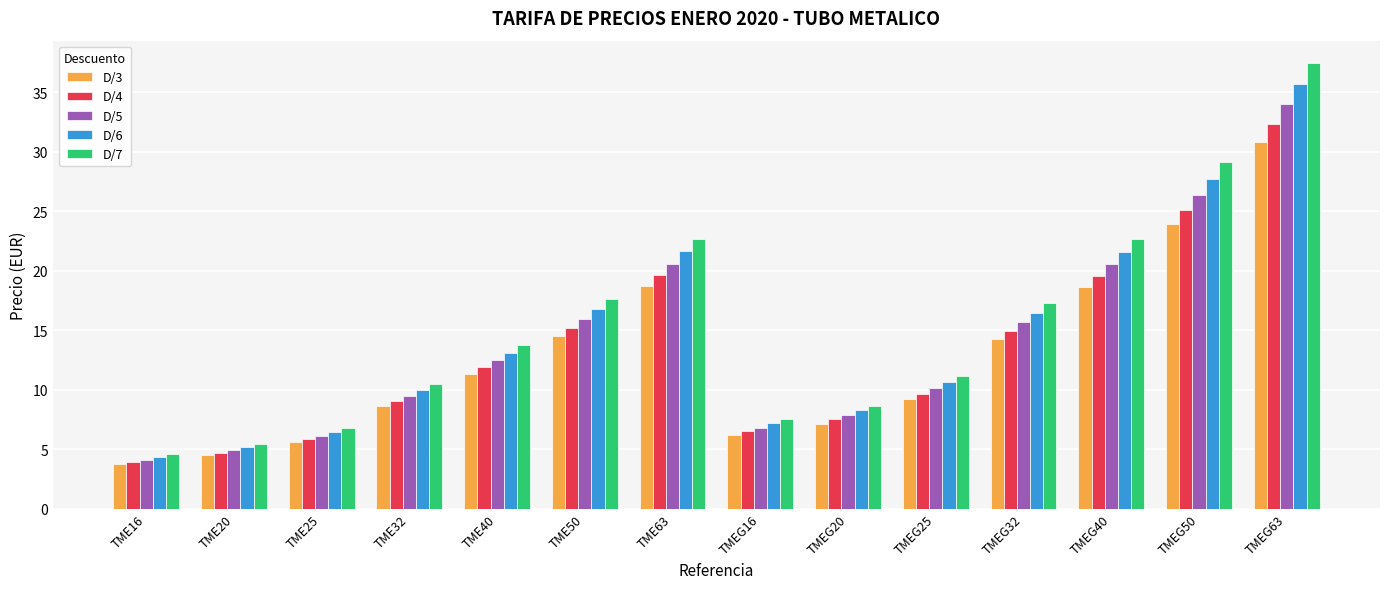

How many data points in D/4 are less than 11?

7